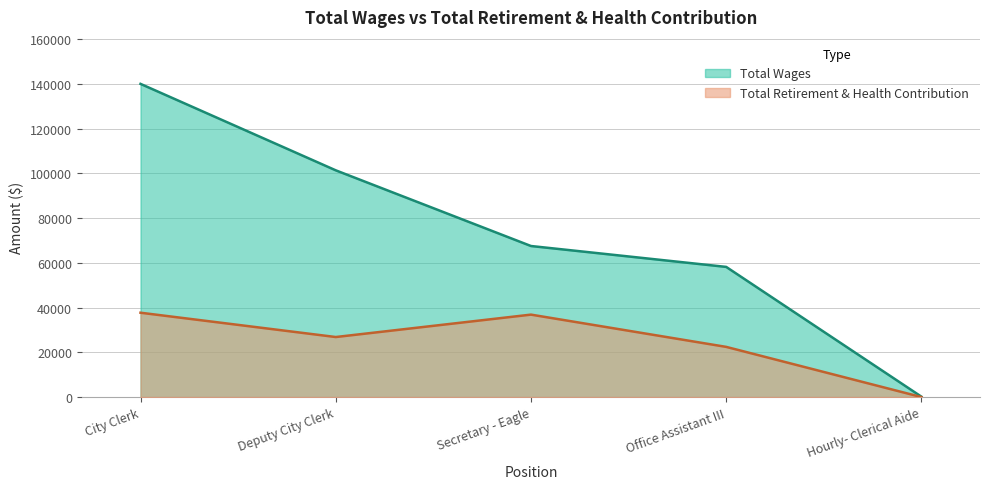

At which label is Total Retirement & Health Contribution closest to 18859?

Office Assistant III